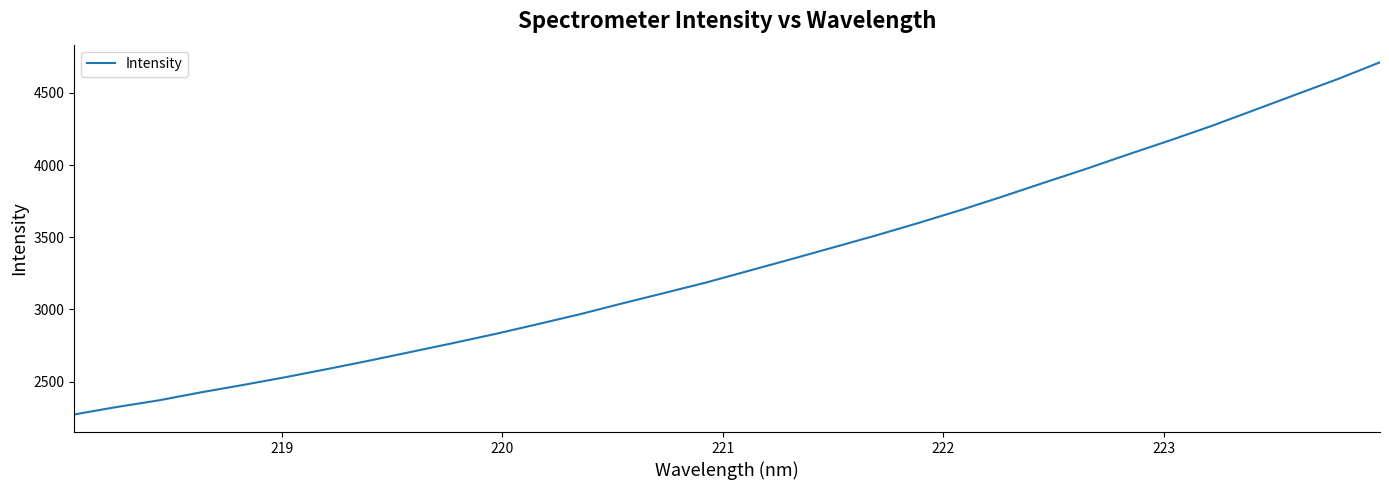

What is the greatest value displayed?

4711.8